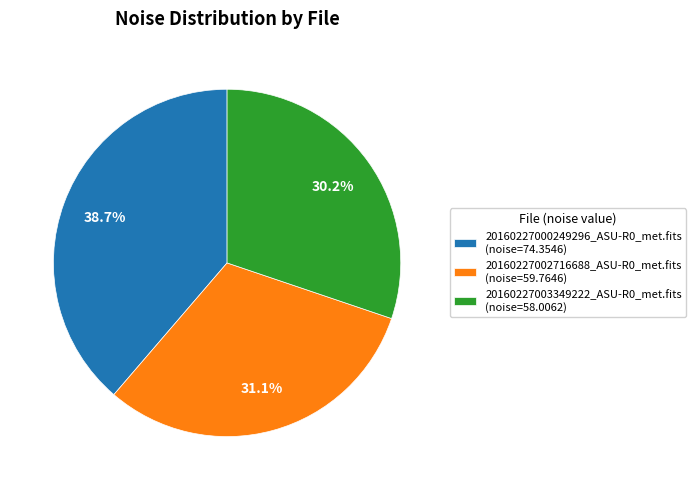

How much of the chart is everything except 20160227000249296_ASU-R0_met.fits?

61.3%